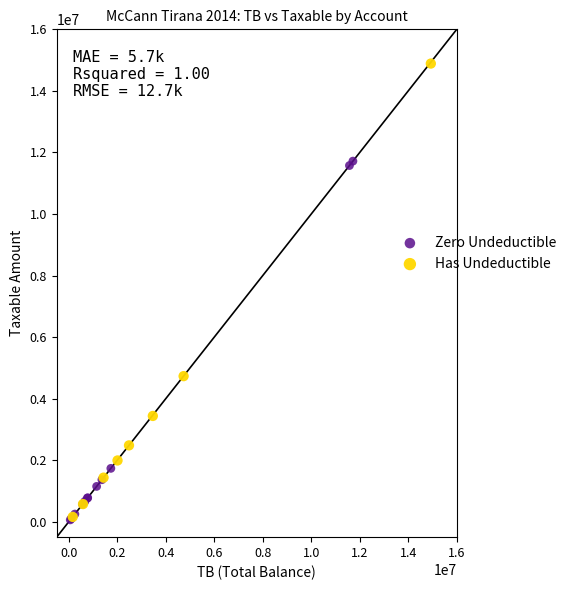

Which series reaches the maximum Y coordinate?

Has Undeductible